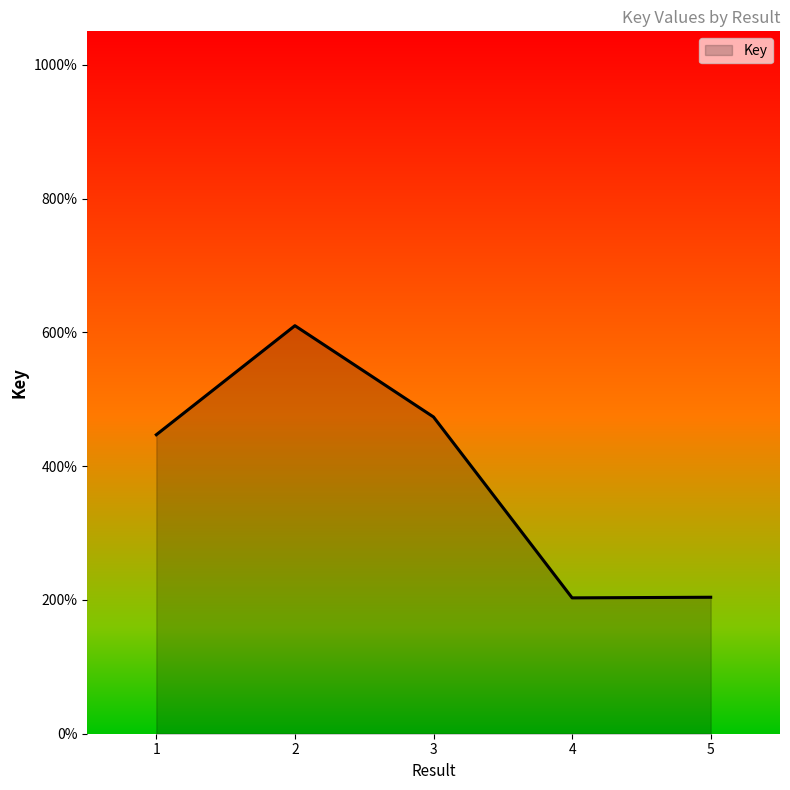

Rank the categories by value from lowest to highest.

4, 5, 1, 3, 2